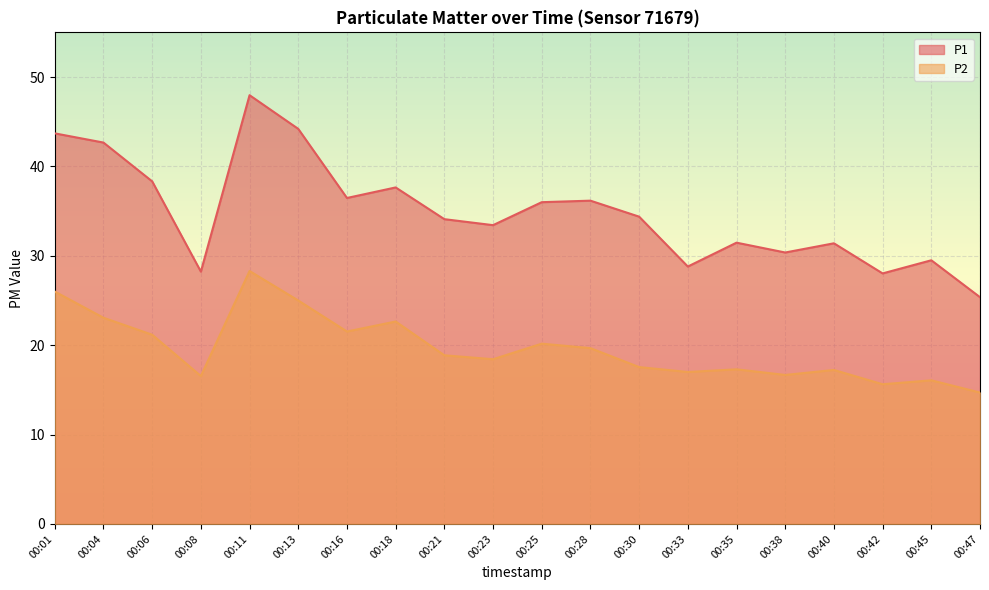

Which category has the lowest value across all series?

00:47